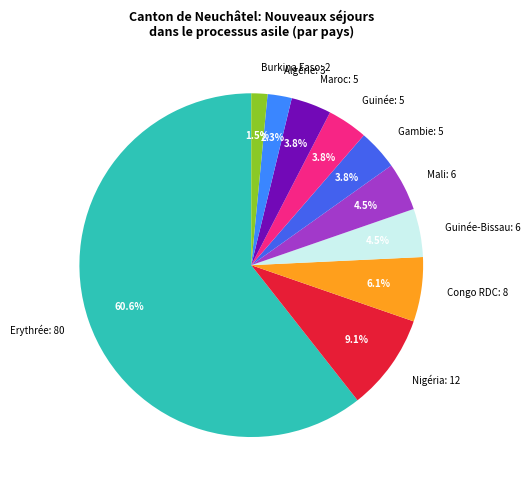

Is there a majority slice in this chart?

Yes